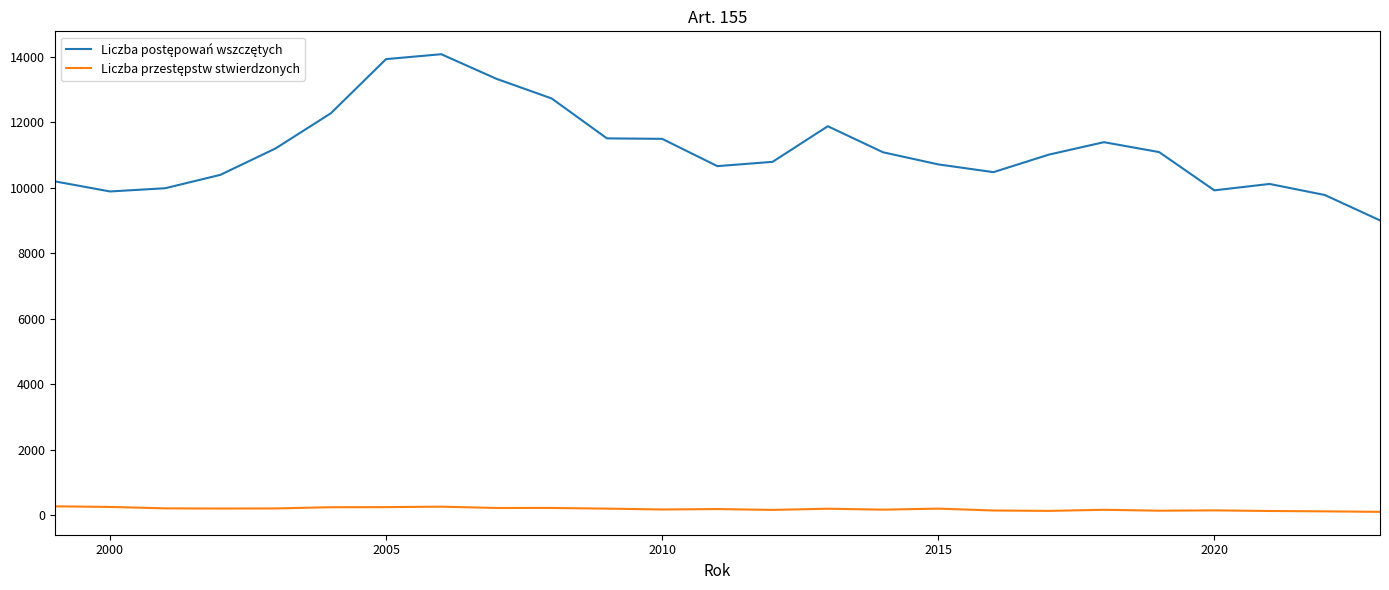

What is the greatest value displayed?

14072